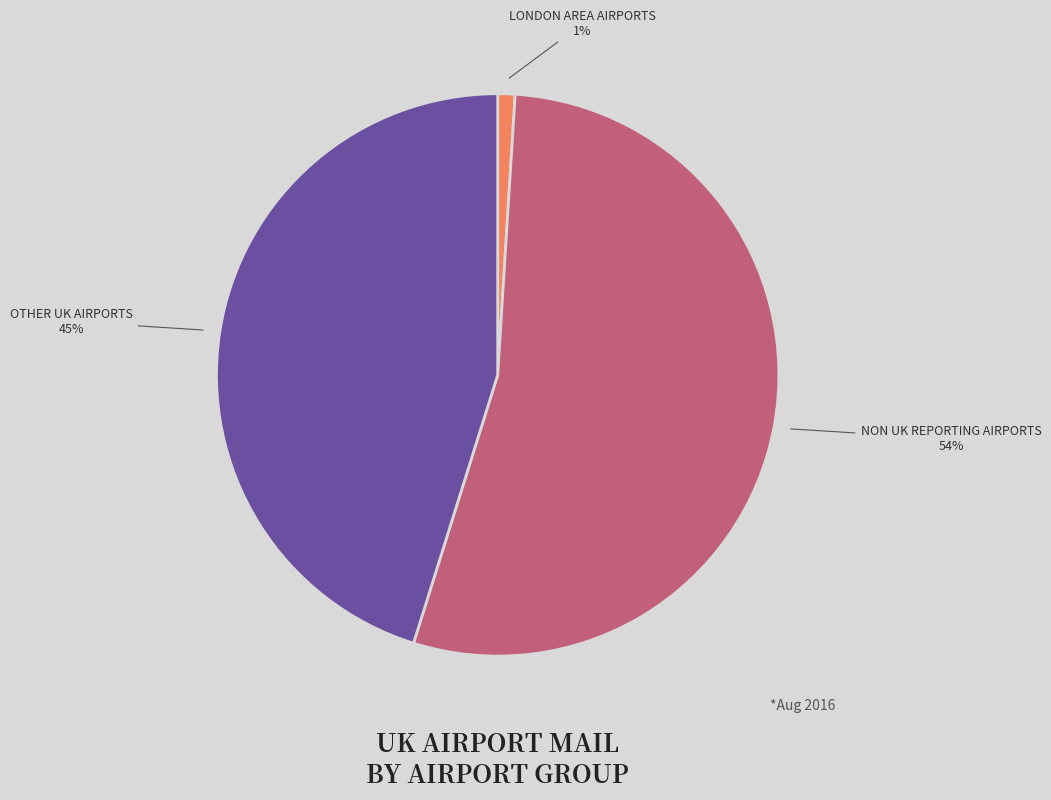

Is there a majority slice in this chart?

Yes